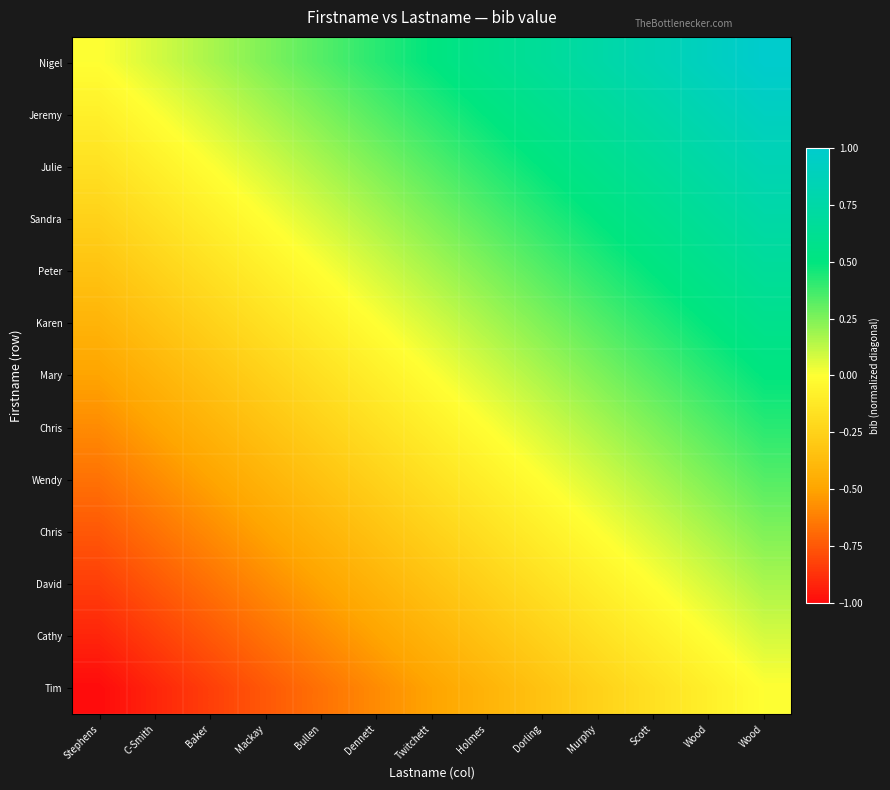

At which category is the sum across all series the highest?

Wood